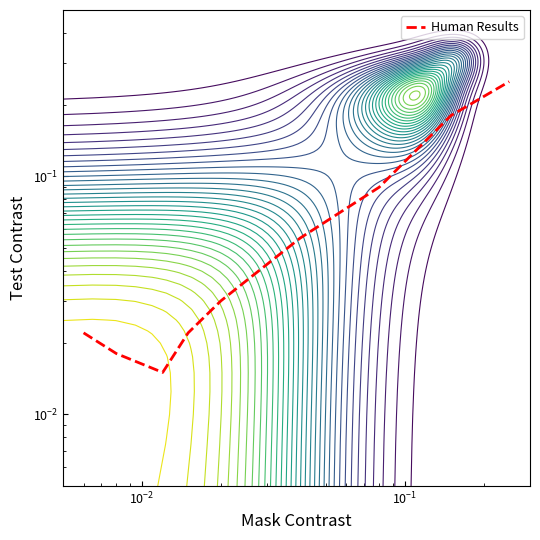

How many categories are shown in the chart?

9